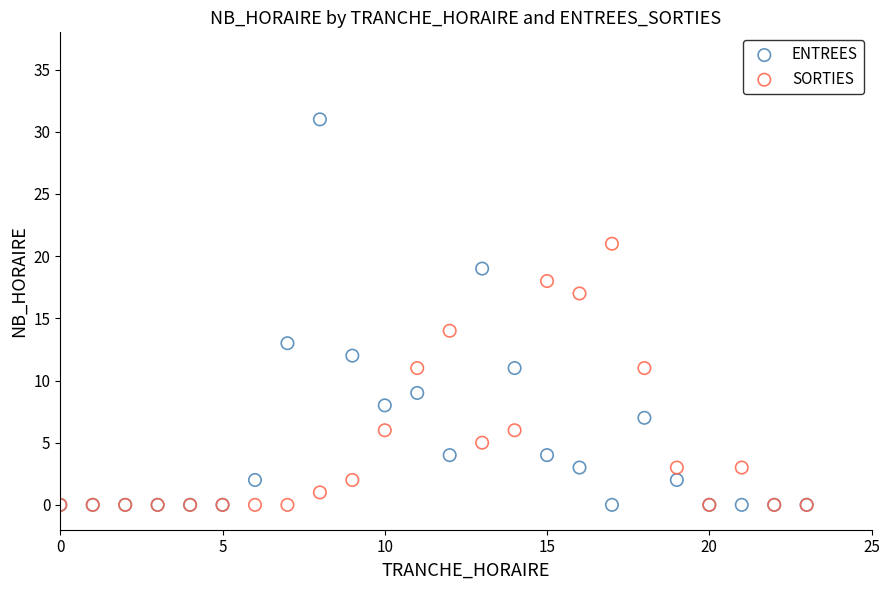

Which series has the largest Y range (max minus min)?

ENTREES